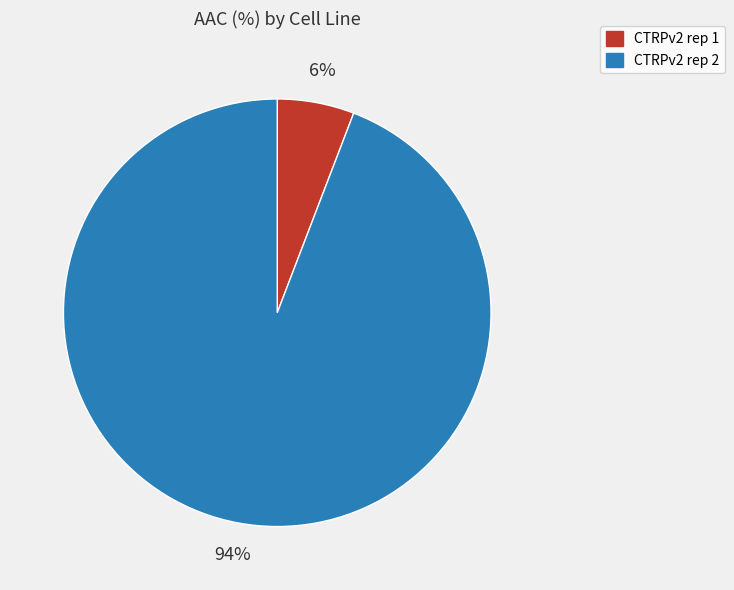

Which slice is the largest?

CTRPv2 rep 2